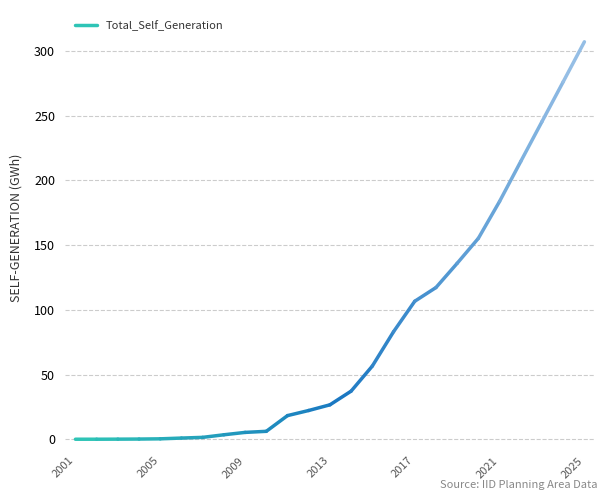

Where is the data nearest to the value 0?

2001